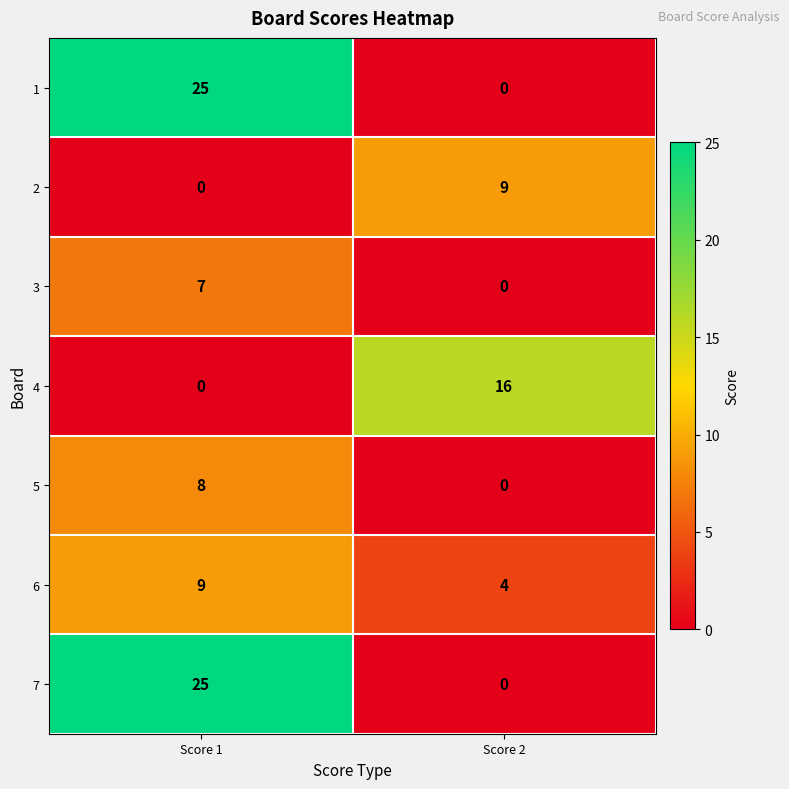

Rank the categories by 7 value from lowest to highest.

Score 2, Score 1